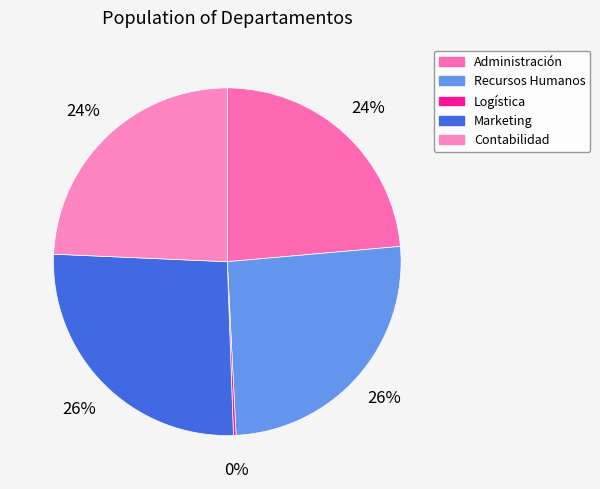

Which slice is the largest?

Marketing